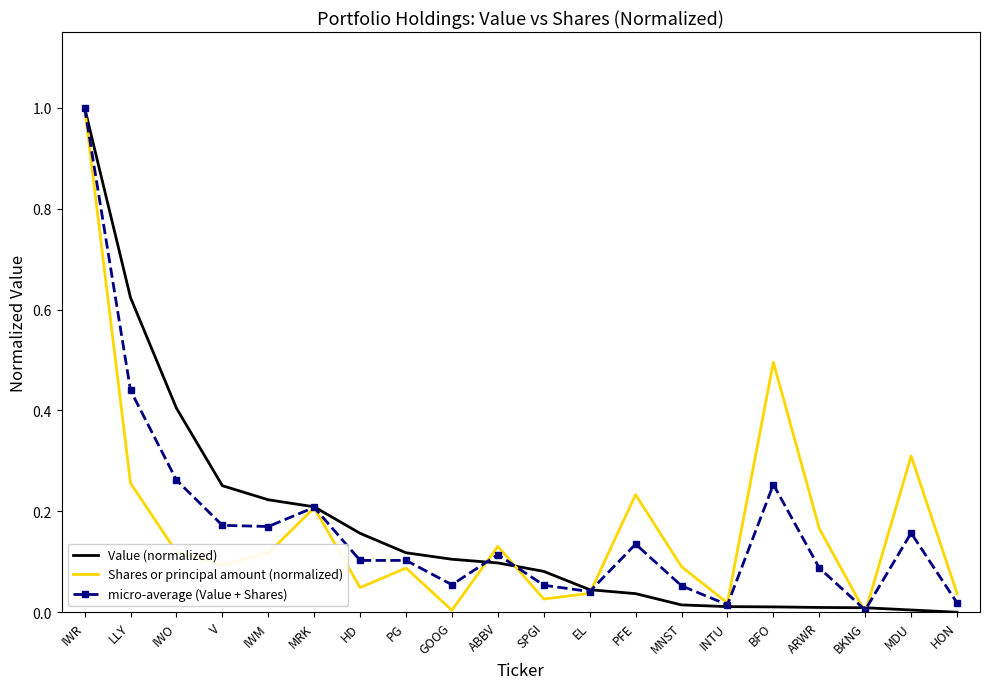

What position from the left is V?

4